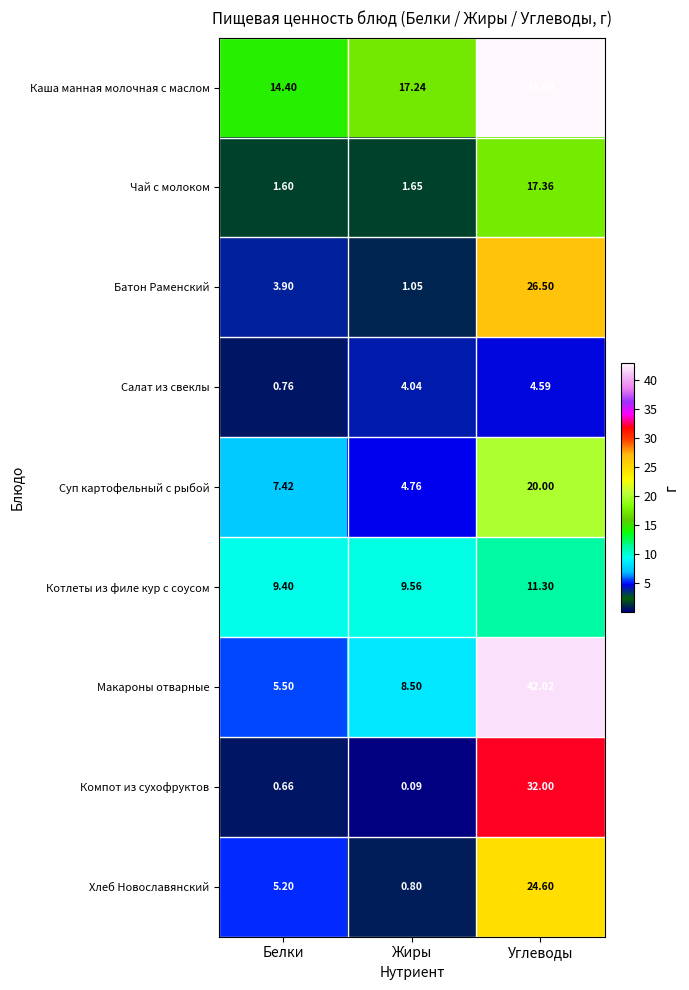

At which label is Батон Раменский closest to 13?

Белки